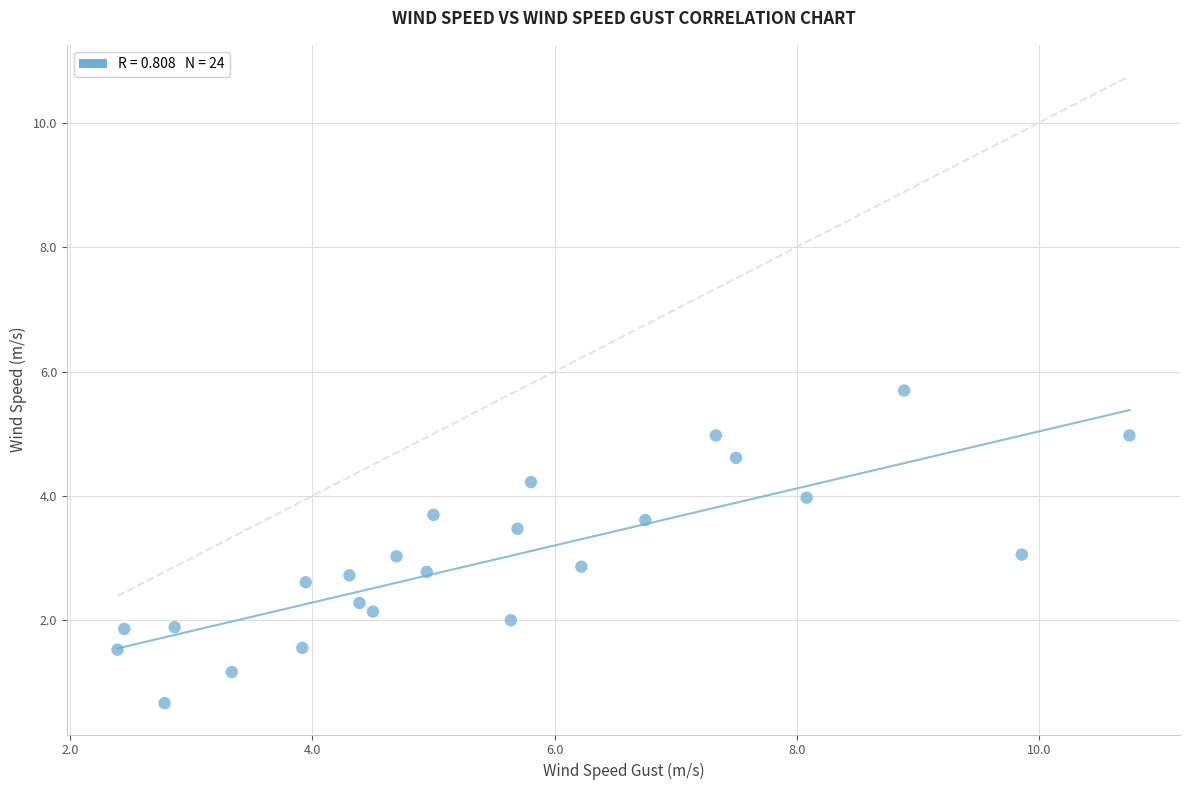

What is the range of X values (max minus min)?

8.4